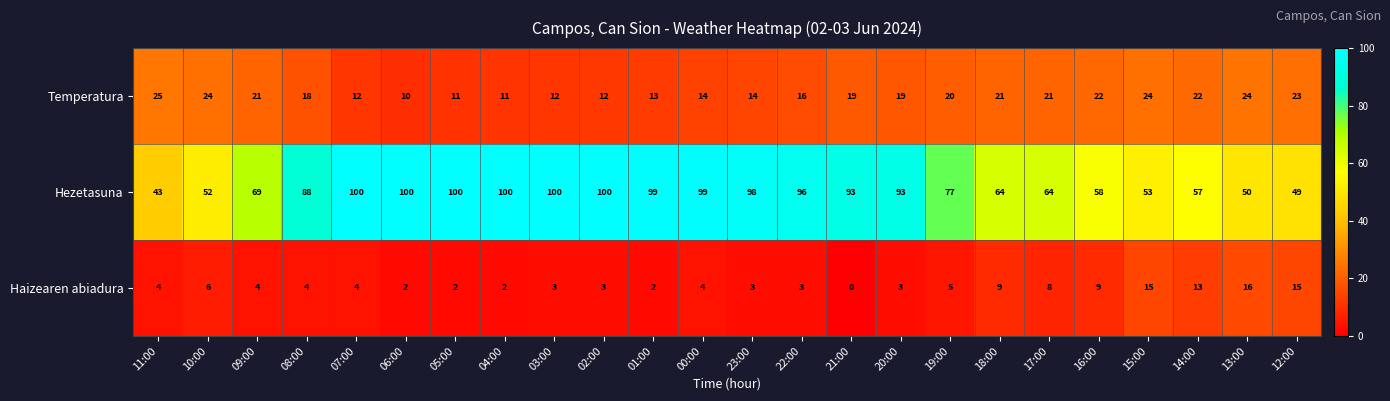

At which label is Hezetasuna closest to 71?

09:00